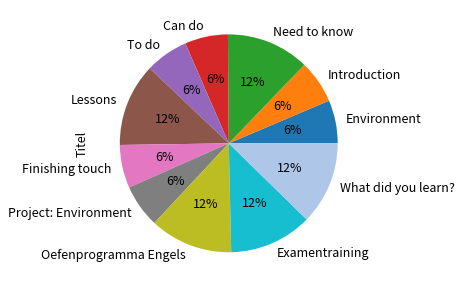

To the nearest percent, what percentage of the pie is Lessons?

12%